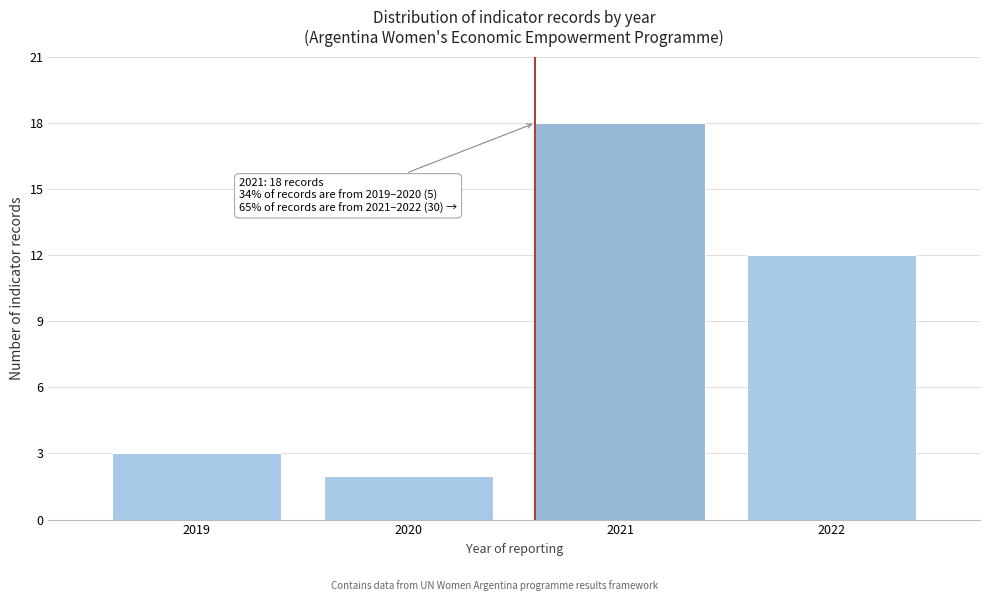

Reading left to right, what are all the values shown in this chart?

3	2	18	12